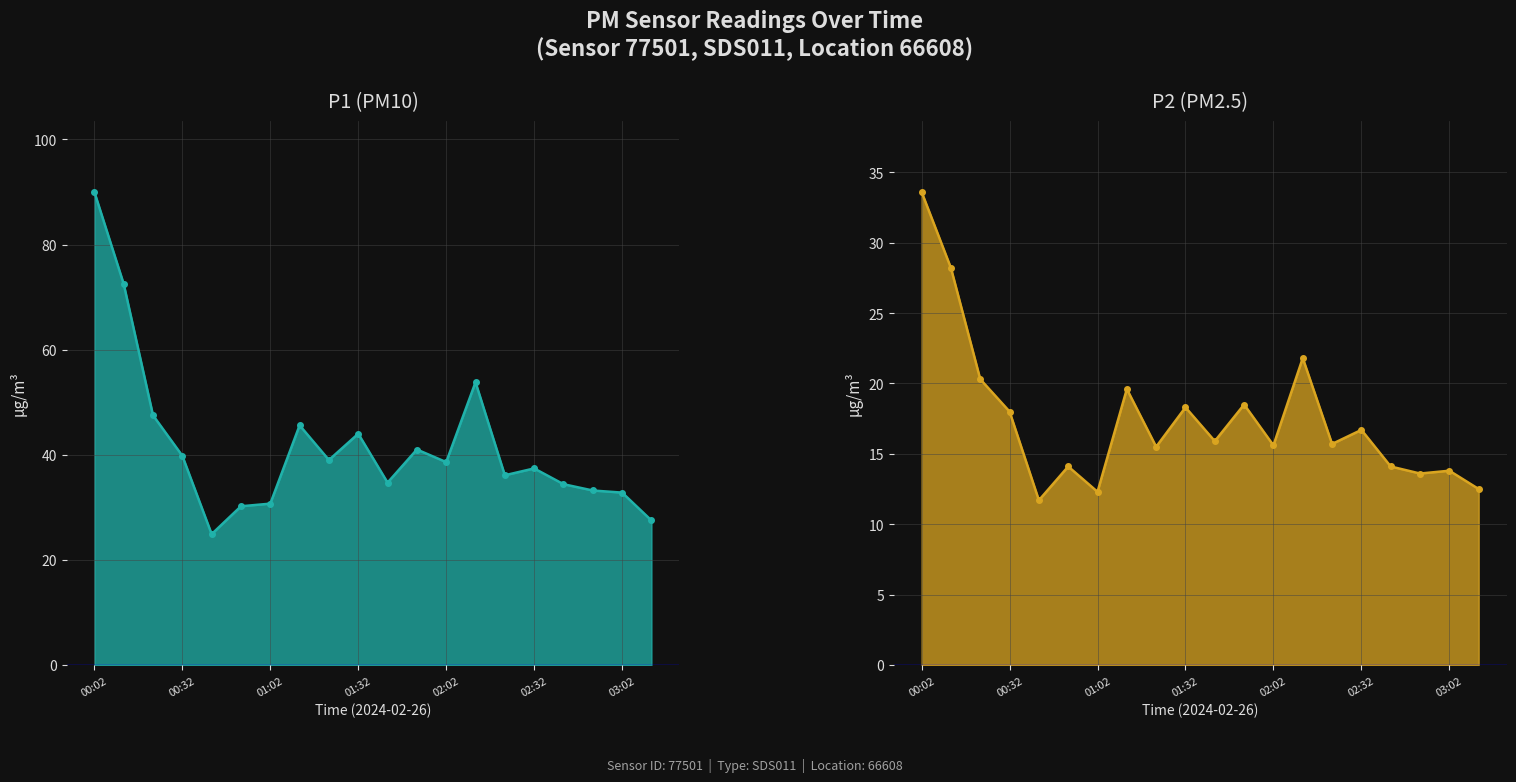

Which series has the largest total across all categories?

P1